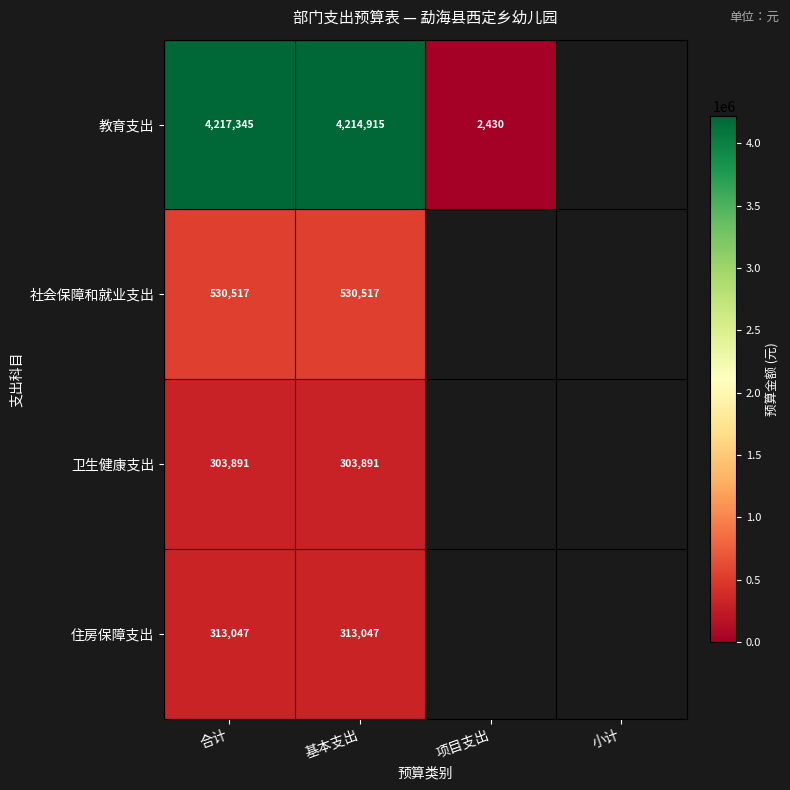

Rank the series at 基本支出 from lowest to highest value.

卫生健康支出, 住房保障支出, 社会保障和就业支出, 教育支出